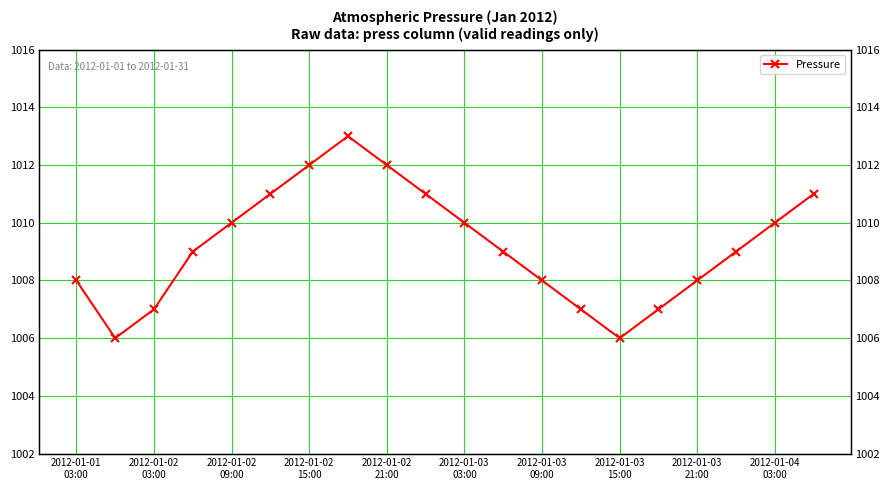

How many lines are shown in the chart?

1